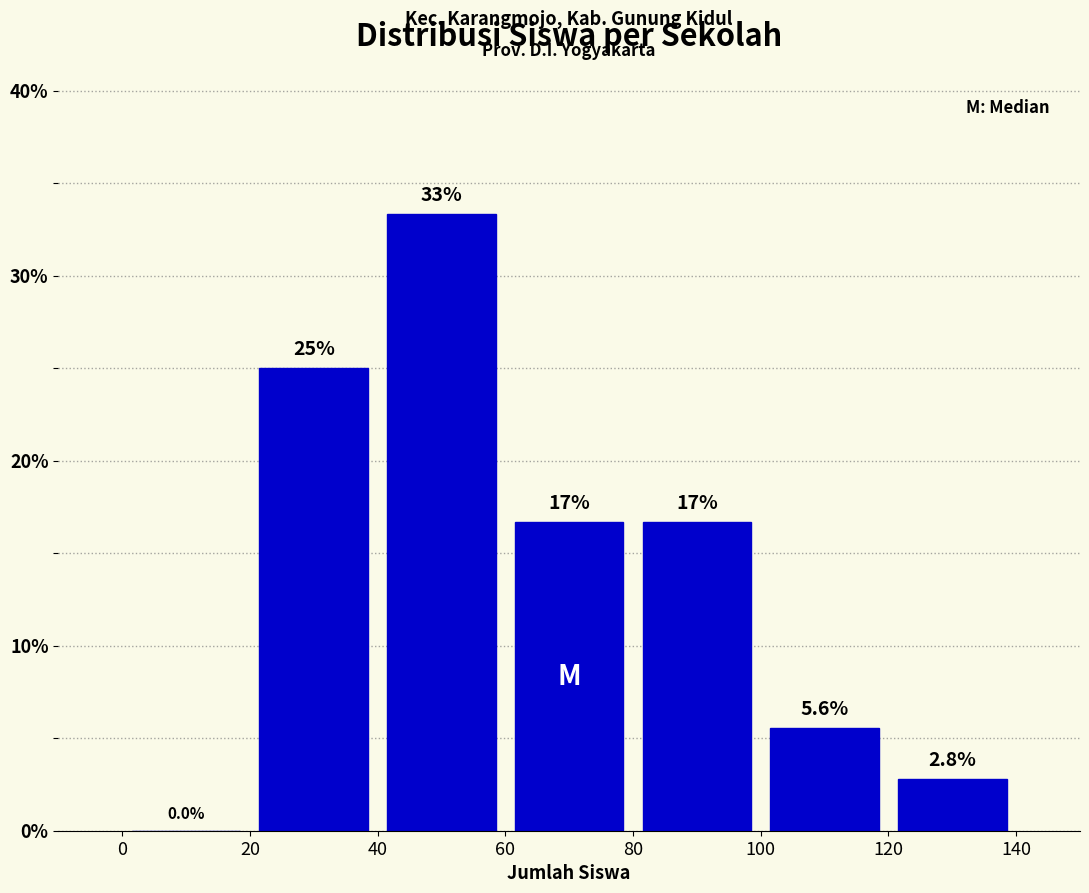

Which range on the x-axis has the tallest bar?

40 to 60